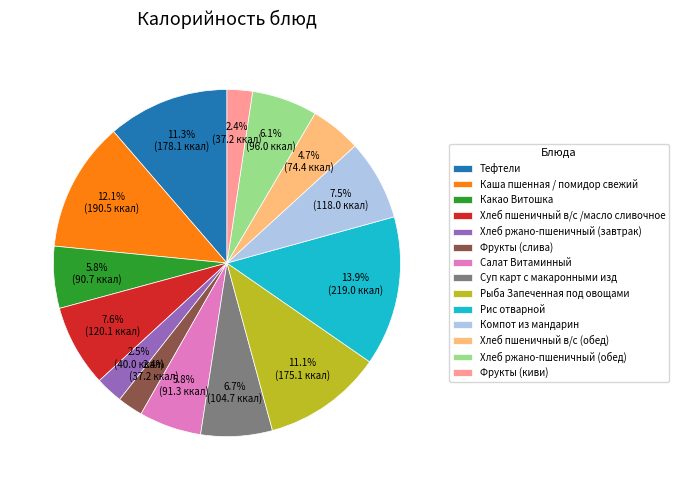

To the nearest percent, what is the difference between the Рис отварной and Хлеб ржано-пшеничный (завтрак) slice percentages?

11%